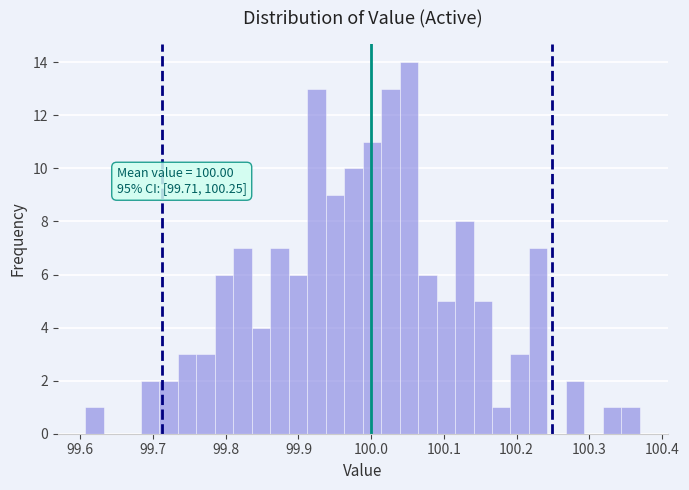

Around what value on the x-axis is the tallest bar? Give the approximate position of its centre, as read against the axis.

100.05